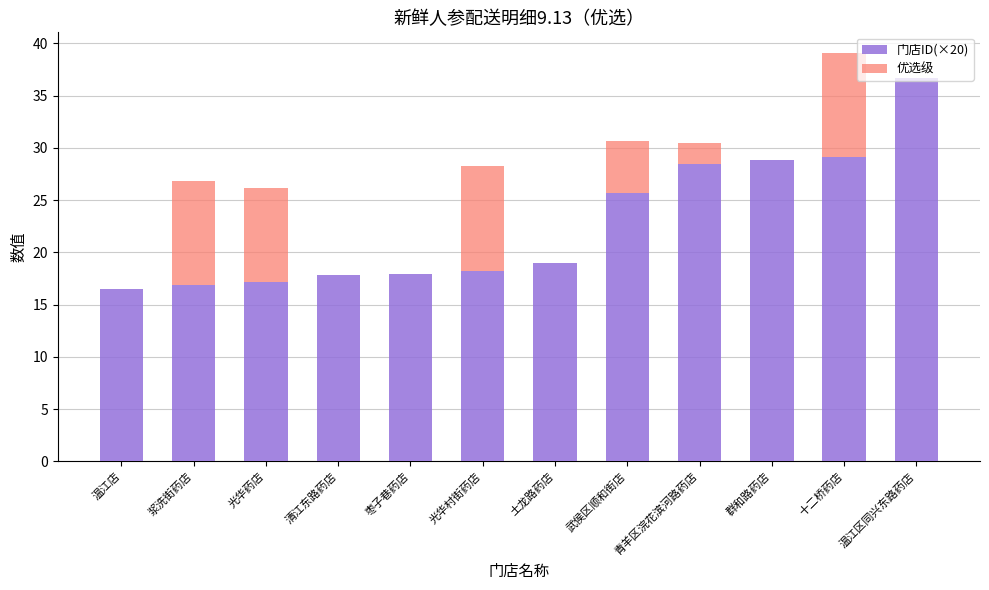

At which category is the sum across all series the highest?

十二桥药店